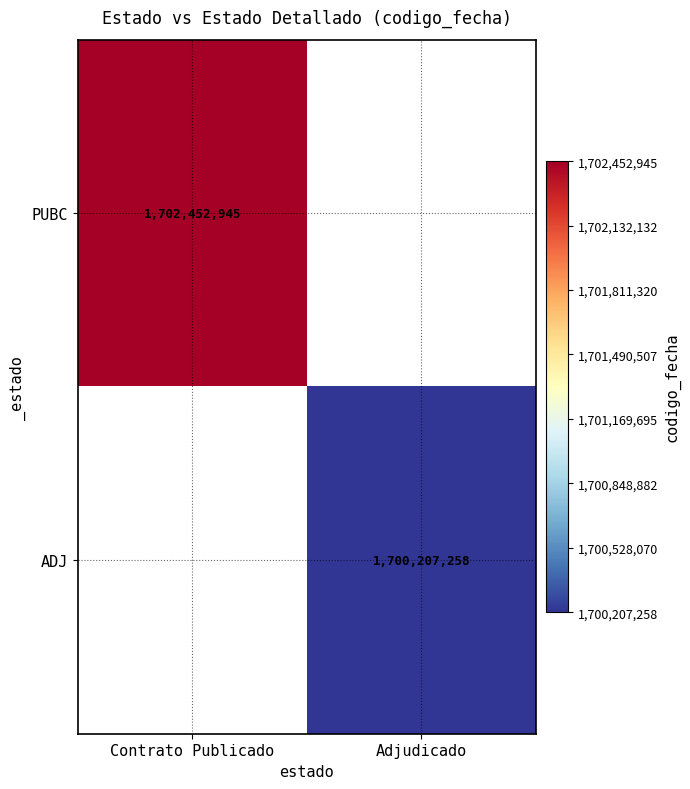

Is the value of ADJ at Adjudicado greater than the value of PUBC at Contrato Publicado?

No